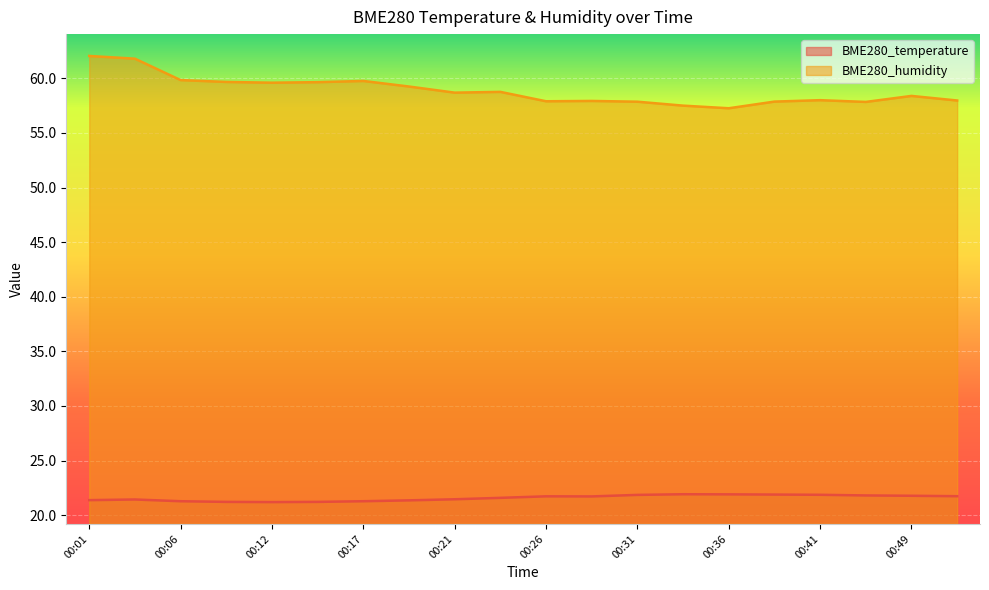

Which category has the highest value in the BME280_temperature series?

00:34